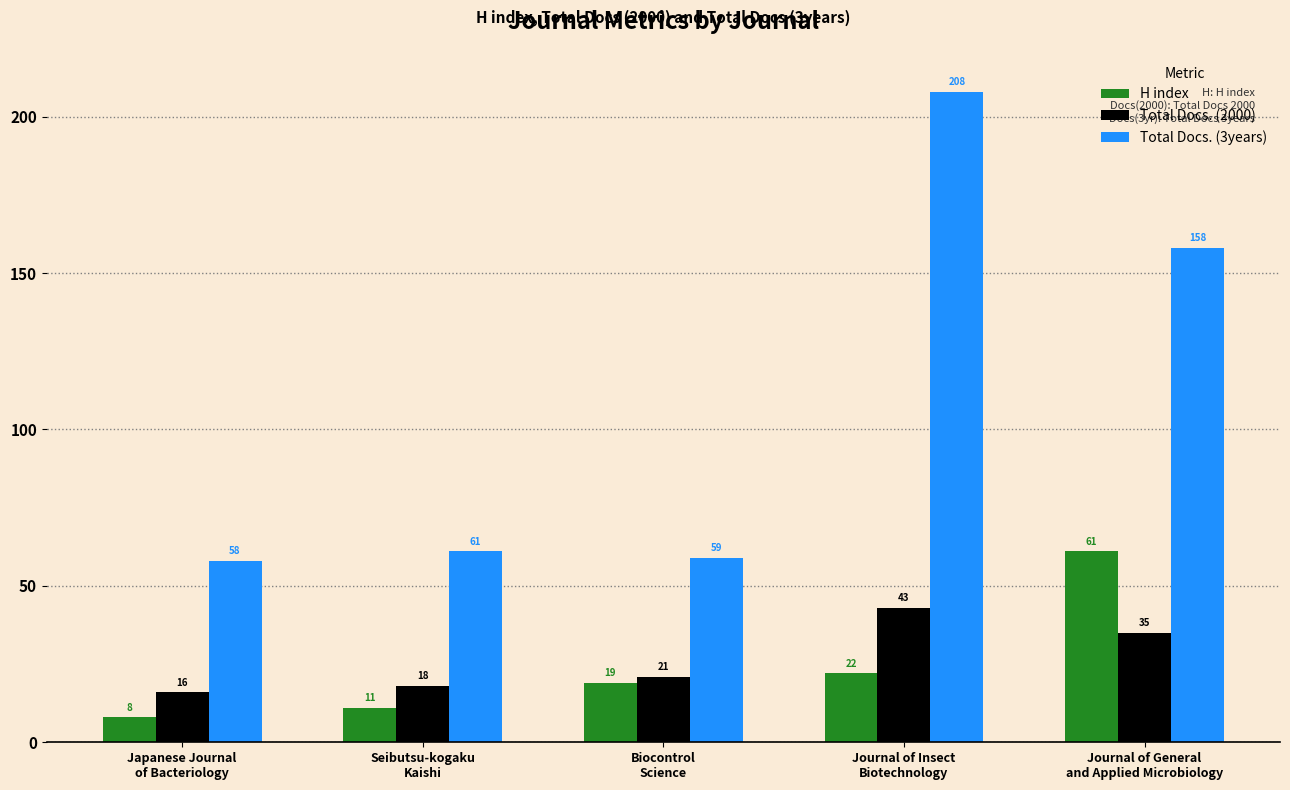

Which category has the highest value across all series?

Journal of Insect
Biotechnology